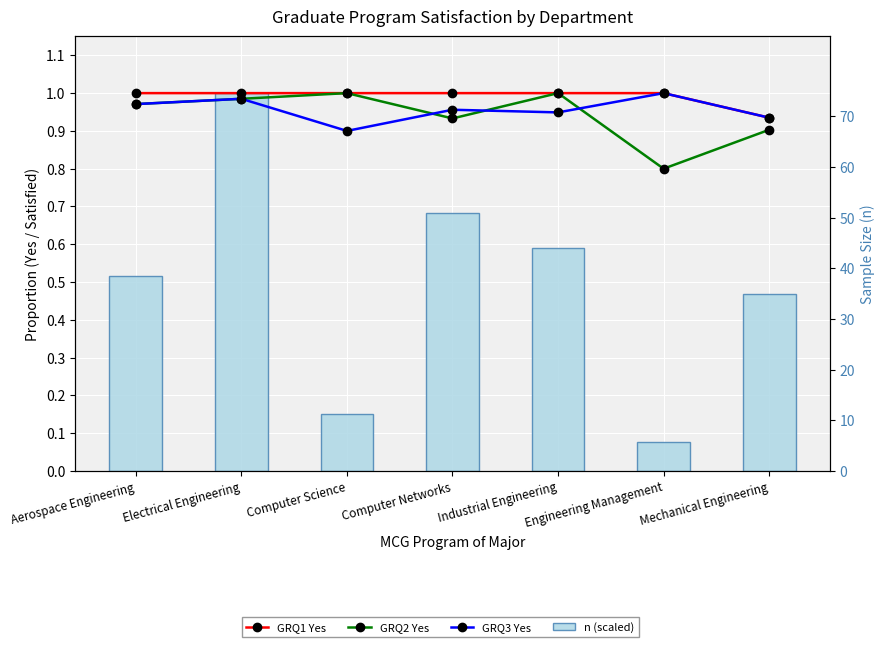

Read the n (scaled) value at Computer Science.

0.2